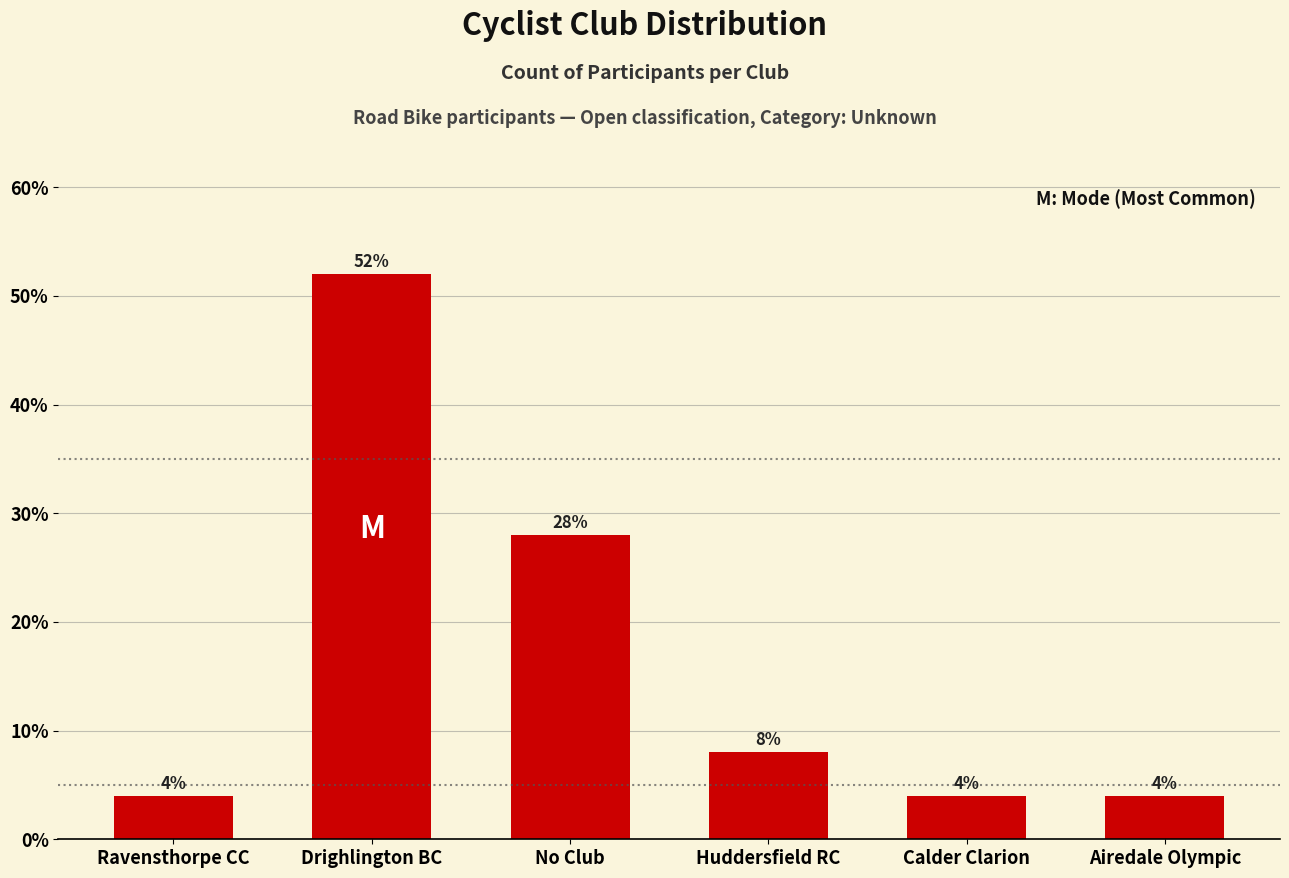

Reading left to right, what are all the values shown in this chart?

4.0	52.0	28.0	8.0	4.0	4.0